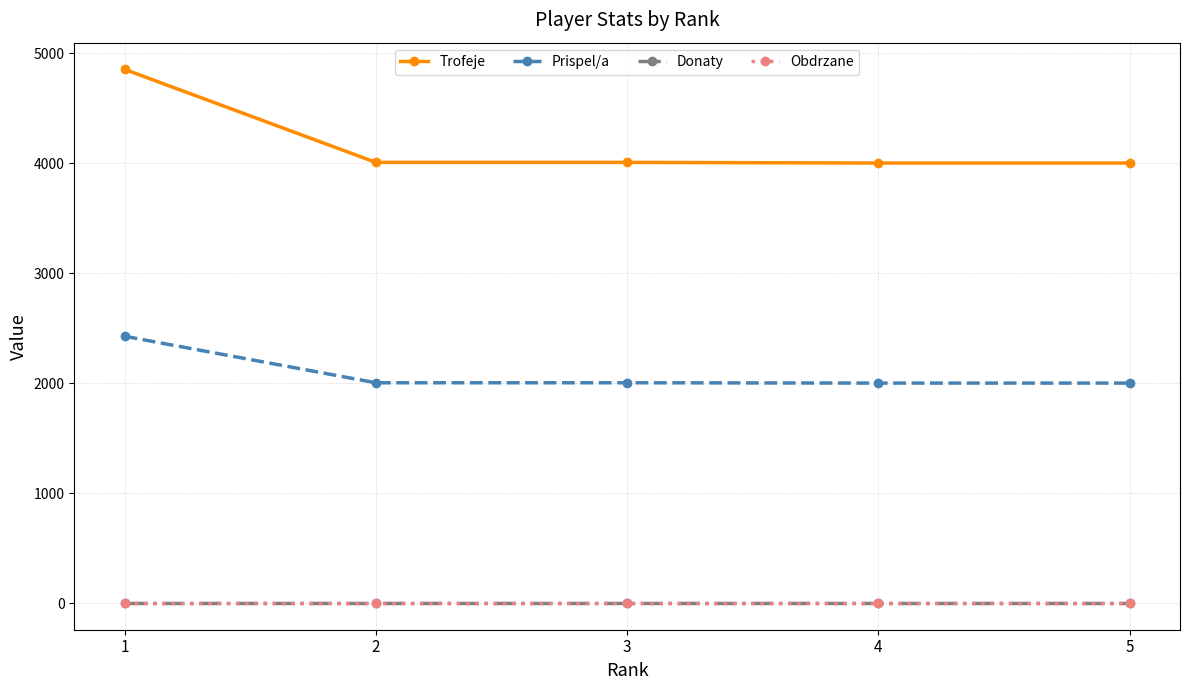

Does the chart have visible grid lines?

Yes